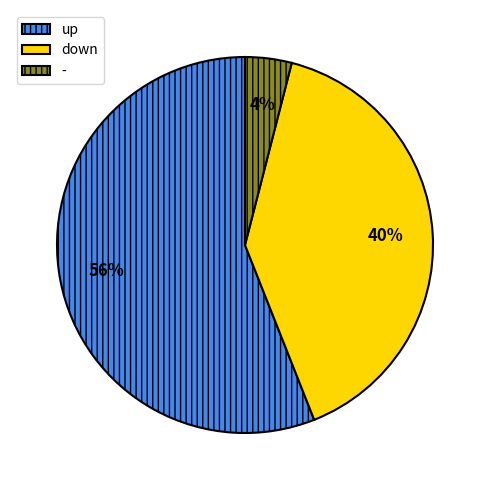

To the nearest percent, what portion does down represent?

40%